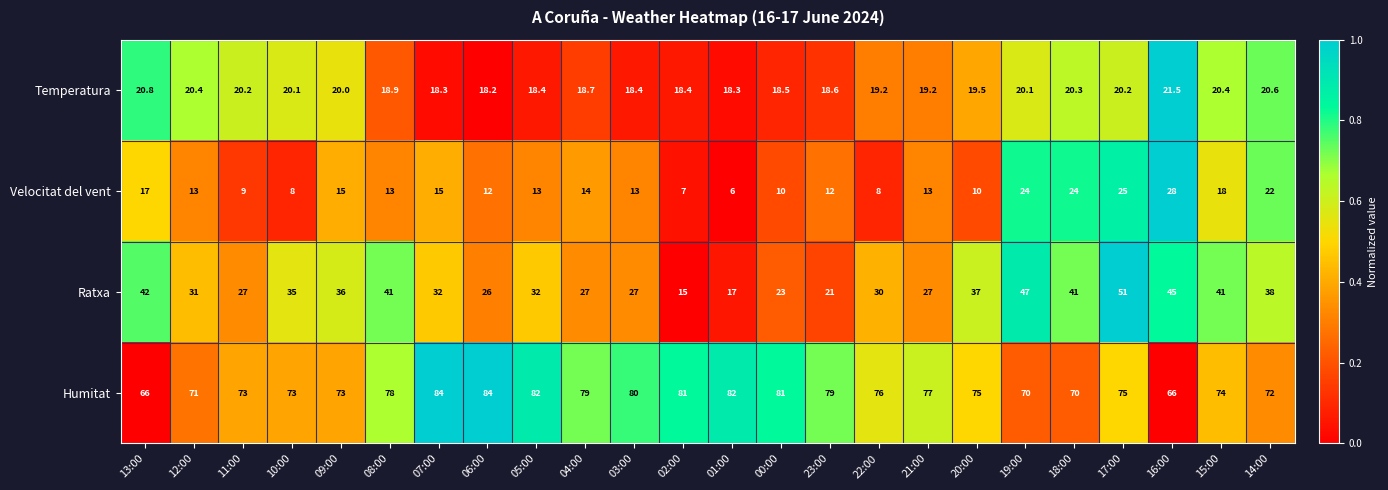

At which label does Temperatura first exceed 19?

13:00